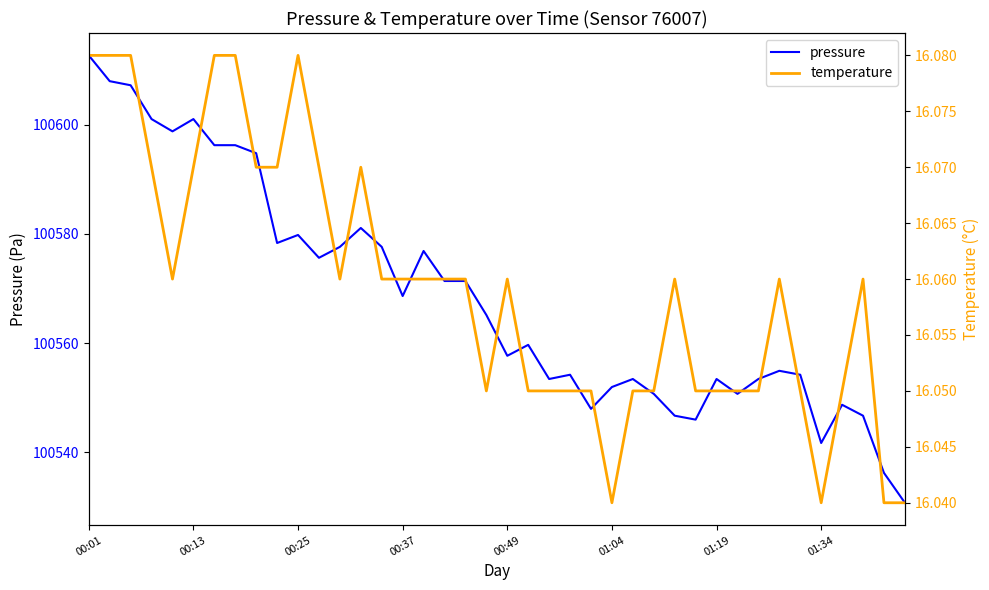

True or false: pressure has a value of 22336.5 at 16.

False